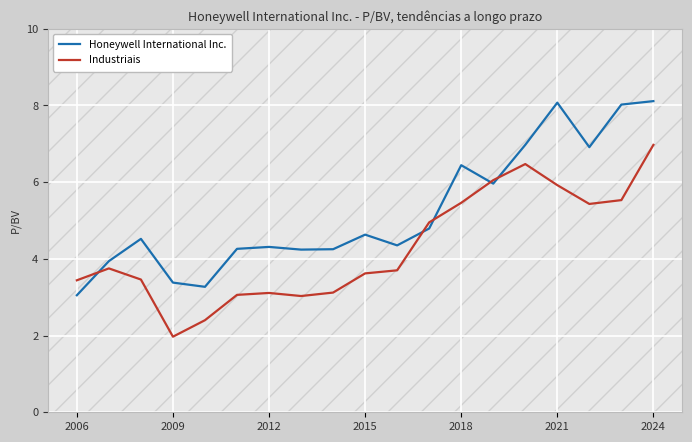

In Industriais, how many points are higher than both neighbors (excluding endpoints)?

3